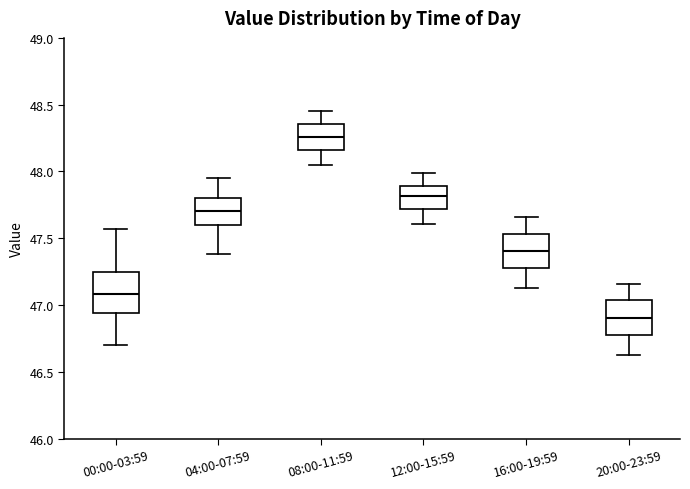

Comparing the boxes themselves (not the whiskers), which one is the tallest?

00:00-03:59